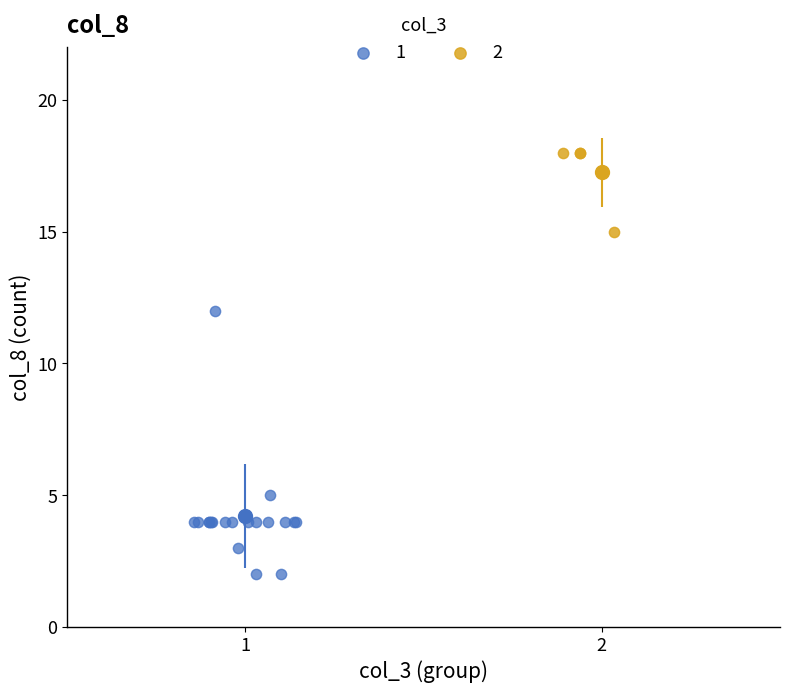

What are all the series names shown in the legend?

1, 2